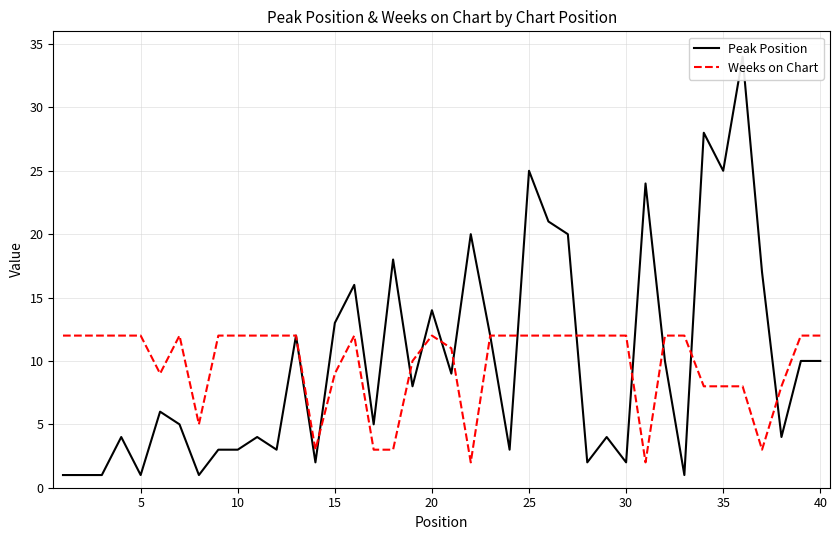

The Weeks on Chart series shows 12 at 10. True or false?

True